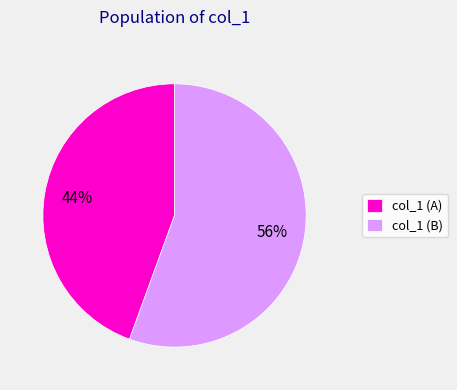

Do col_1 (A) and col_1 (B) together represent more than half of the pie?

Yes